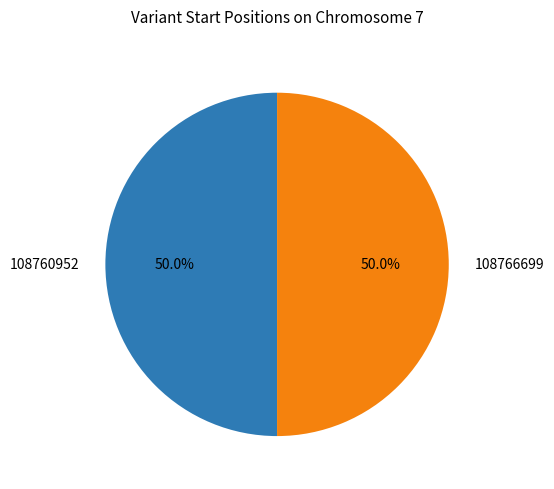

What is the ratio of the value at 108760952 to the value at 108766699?

1.0